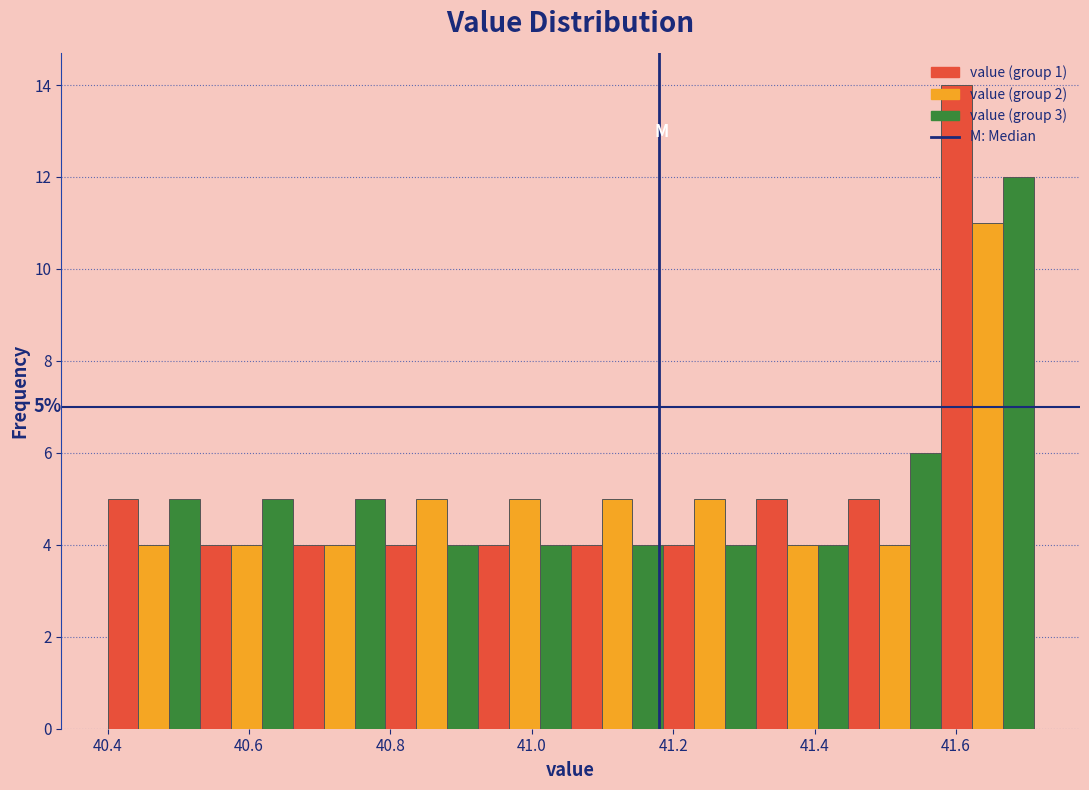

Around what value on the x-axis is the tallest bar? Give the approximate position of its centre, as read against the axis.

41.60